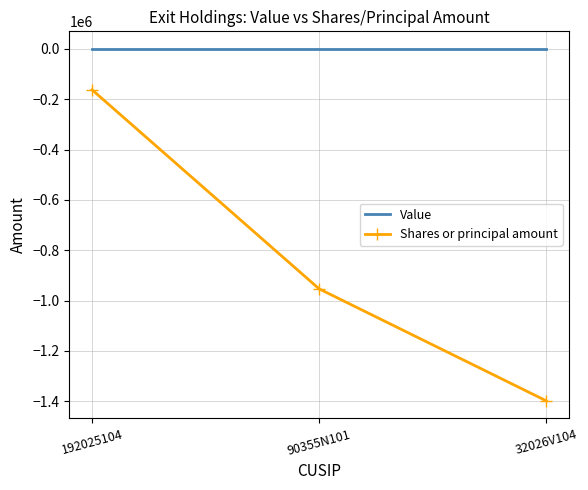

Read the Shares or principal amount value at 192025104, to the nearest 100.

-162600